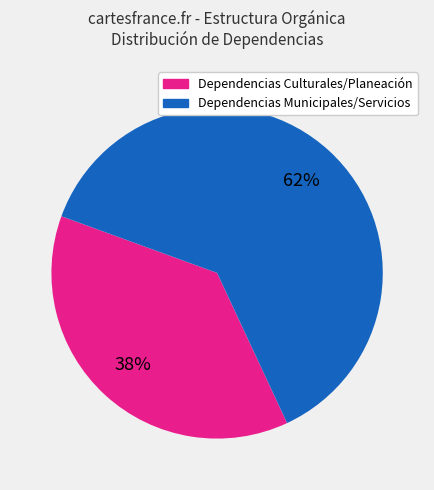

To the nearest percent, what is the average slice percentage?

50%